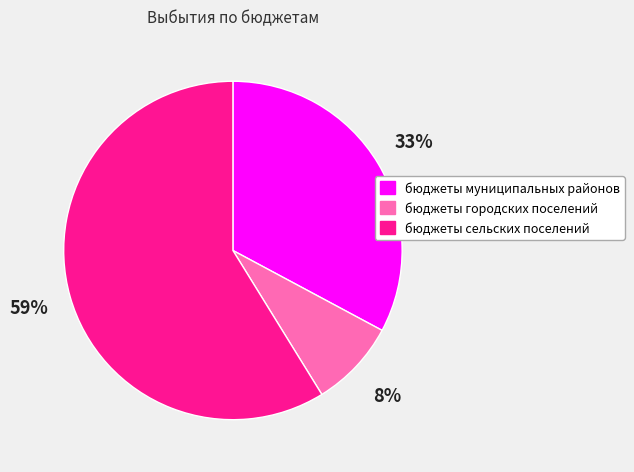

Combined, do бюджеты сельских поселений and бюджеты городских поселений account for over 50%?

Yes